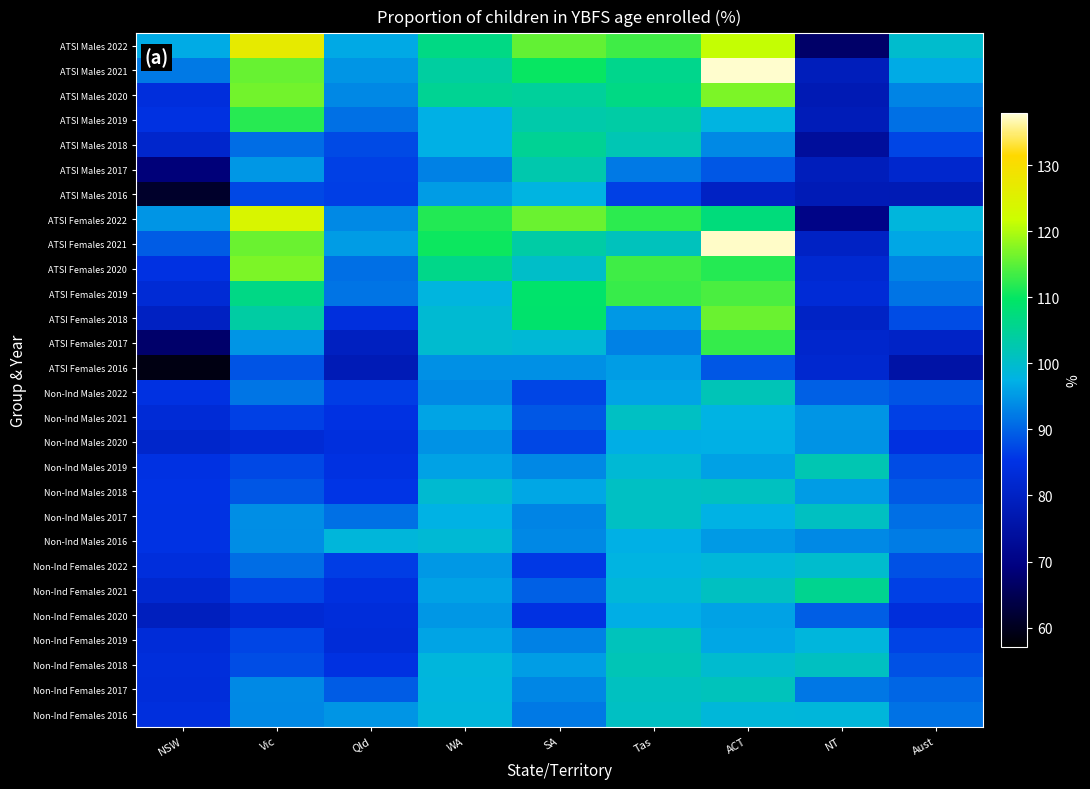

Reading left to right, transcribe all the data shown in this chart.

ATSI Males 2022: NSW=96.8	Vic=126.8	Qld=96.7	WA=106.8	SA=115.4	Tas=113.4	ACT=121.3	NT=67.0	Aust=99.8
ATSI Males 2021: NSW=92.0	Vic=115.8	Qld=94.8	WA=104.1	SA=110.0	Tas=105.9	ACT=137.6	NT=78.8	Aust=96.8
ATSI Males 2020: NSW=83.9	Vic=116.4	Qld=93.5	WA=105.4	SA=104.5	Tas=106.7	ACT=117.0	NT=77.6	Aust=93.1
ATSI Males 2019: NSW=84.7	Vic=112.0	Qld=91.3	WA=97.3	SA=103.1	Tas=103.6	ACT=97.9	NT=78.3	Aust=91.3
ATSI Males 2018: NSW=81.5	Vic=91.0	Qld=87.6	WA=97.2	SA=105.1	Tas=102.1	ACT=93.6	NT=73.7	Aust=87.1
ATSI Males 2017: NSW=68.6	Vic=94.9	Qld=86.6	WA=92.8	SA=102.8	Tas=92.0	ACT=88.9	NT=78.8	Aust=81.6
ATSI Males 2016: NSW=61.2	Vic=87.4	Qld=86.5	WA=95.4	SA=97.9	Tas=86.7	ACT=80.1	NT=78.0	Aust=77.8
ATSI Females 2022: NSW=94.7	Vic=124.2	Qld=93.7	WA=111.7	SA=116.0	Tas=112.3	ACT=107.6	NT=70.6	Aust=98.4
ATSI Females 2021: NSW=89.4	Vic=115.9	Qld=95.4	WA=110.4	SA=103.6	Tas=101.3	ACT=137.5	NT=80.2	Aust=96.5
ATSI Females 2020: NSW=84.9	Vic=117.0	Qld=91.1	WA=106.3	SA=100.2	Tas=113.4	ACT=111.8	NT=82.2	Aust=93.2
ATSI Females 2019: NSW=82.9	Vic=106.6	Qld=91.5	WA=98.2	SA=109.1	Tas=112.9	ACT=114.1	NT=83.0	Aust=91.5
ATSI Females 2018: NSW=79.9	Vic=103.7	Qld=84.1	WA=99.3	SA=109.0	Tas=95.1	ACT=115.9	NT=80.4	Aust=87.8
ATSI Females 2017: NSW=67.2	Vic=94.7	Qld=79.5	WA=99.6	SA=99.0	Tas=92.9	ACT=112.8	NT=81.5	Aust=80.5
ATSI Females 2016: NSW=58.8	Vic=88.5	Qld=77.9	WA=94.2	SA=94.2	Tas=95.6	ACT=88.9	NT=81.9	Aust=75.5
Non-Ind Males 2022: NSW=84.8	Vic=91.7	Qld=86.3	WA=93.7	SA=87.1	Tas=96.1	ACT=101.9	NT=89.6	Aust=88.6
Non-Ind Males 2021: NSW=83.1	Vic=86.7	Qld=84.9	WA=96.2	SA=88.8	Tas=100.8	ACT=97.8	NT=94.7	Aust=86.7
Non-Ind Males 2020: NSW=81.3	Vic=82.9	Qld=84.1	WA=94.4	SA=87.3	Tas=97.1	ACT=97.2	NT=94.6	Aust=84.6
Non-Ind Males 2019: NSW=85.0	Vic=87.5	Qld=84.8	WA=96.0	SA=93.4	Tas=99.2	ACT=95.8	NT=102.4	Aust=87.8
Non-Ind Males 2018: NSW=85.3	Vic=88.7	Qld=85.5	WA=99.4	SA=96.5	Tas=100.7	ACT=101.1	NT=95.3	Aust=89.0
Non-Ind Males 2017: NSW=85.1	Vic=94.1	Qld=91.3	WA=97.5	SA=93.2	Tas=100.8	ACT=97.6	NT=100.9	Aust=91.1
Non-Ind Males 2016: NSW=85.1	Vic=93.9	Qld=98.6	WA=99.1	SA=93.5	Tas=97.3	ACT=95.2	NT=93.6	Aust=92.4
Non-Ind Females 2022: NSW=84.0	Vic=90.9	Qld=86.3	WA=95.0	SA=85.9	Tas=97.9	ACT=98.7	NT=99.8	Aust=88.3
Non-Ind Females 2021: NSW=82.0	Vic=87.1	Qld=84.4	WA=96.0	SA=89.7	Tas=98.7	ACT=100.9	NT=105.6	Aust=86.6
Non-Ind Females 2020: NSW=79.3	Vic=82.7	Qld=83.6	WA=94.9	SA=85.0	Tas=97.1	ACT=96.0	NT=89.5	Aust=83.8
Non-Ind Females 2019: NSW=83.4	Vic=87.1	Qld=83.4	WA=96.1	SA=92.8	Tas=101.6	ACT=96.5	NT=98.3	Aust=87.0
Non-Ind Females 2018: NSW=83.8	Vic=88.0	Qld=84.7	WA=98.3	SA=95.5	Tas=102.0	ACT=99.7	NT=100.9	Aust=88.2
Non-Ind Females 2017: NSW=83.6	Vic=93.6	Qld=89.3	WA=98.2	SA=93.3	Tas=101.1	ACT=101.5	NT=91.9	Aust=90.3
Non-Ind Females 2016: NSW=84.1	Vic=93.5	Qld=94.7	WA=98.3	SA=92.0	Tas=100.8	ACT=98.7	NT=98.6	Aust=91.4